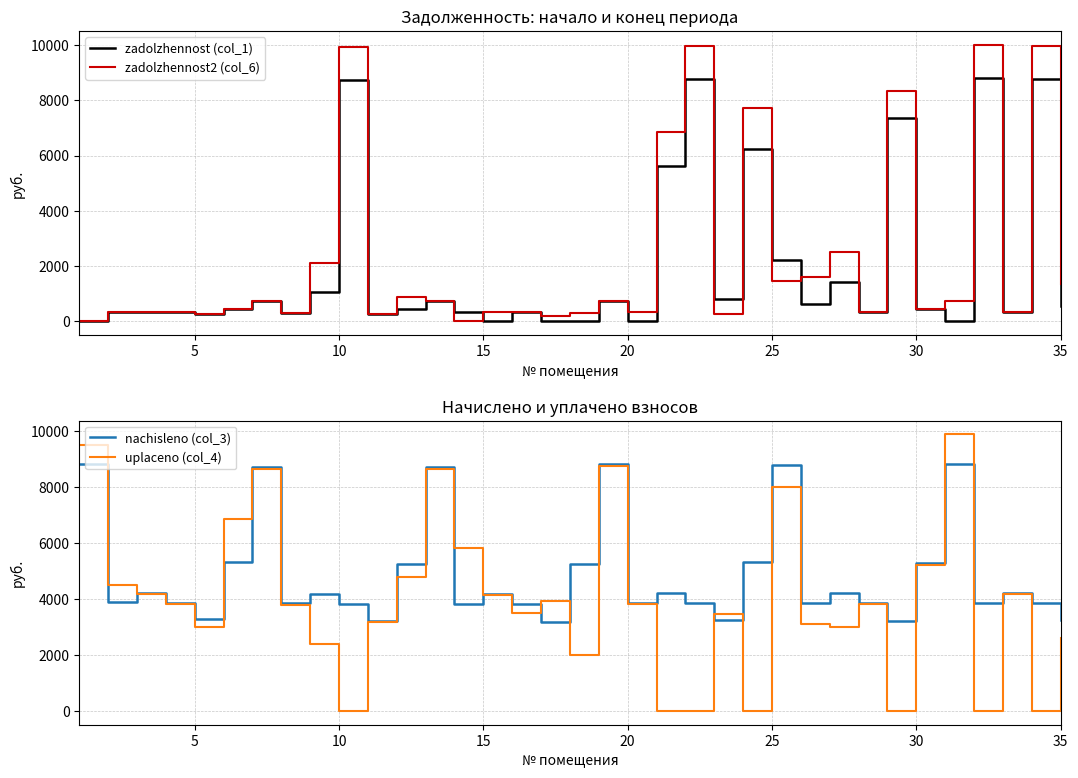

How many values in the zadolzhennost2 (col_6) series are below 443?

17